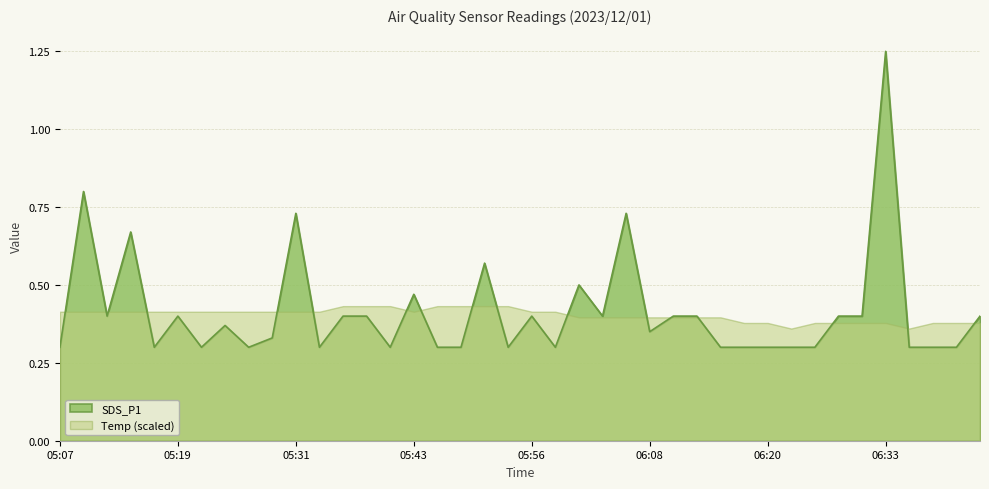

What is the change in value from 05:56 to 06:08?

-0.1